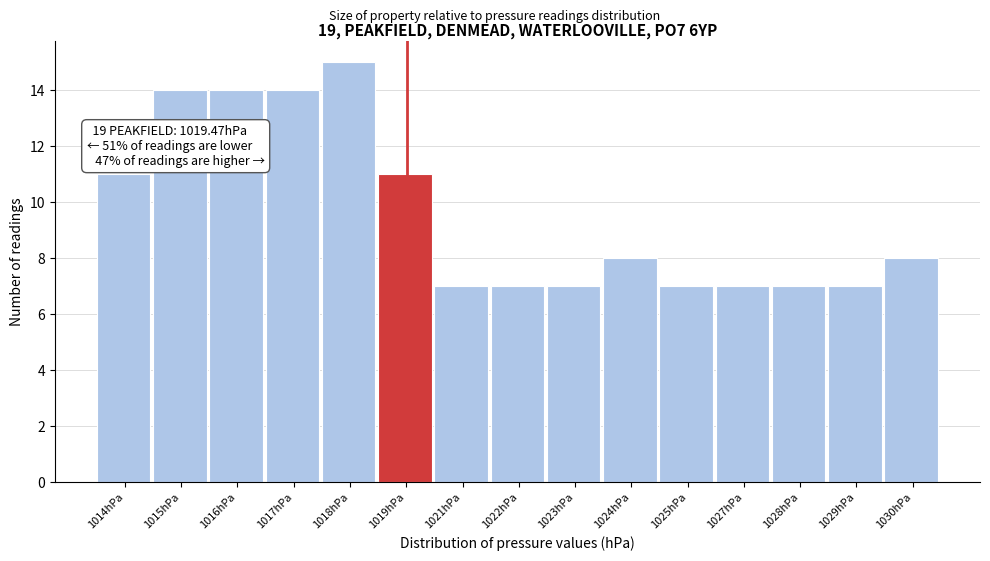

Reading left to right, what are all the values shown in this chart?

1014hPa=11	1015hPa=14	1016hPa=14	1017hPa=14	1018hPa=15	1019hPa=11	1021hPa=7	1022hPa=7	1023hPa=7	1024hPa=8	1025hPa=7	1027hPa=7	1028hPa=7	1029hPa=7	1030hPa=8